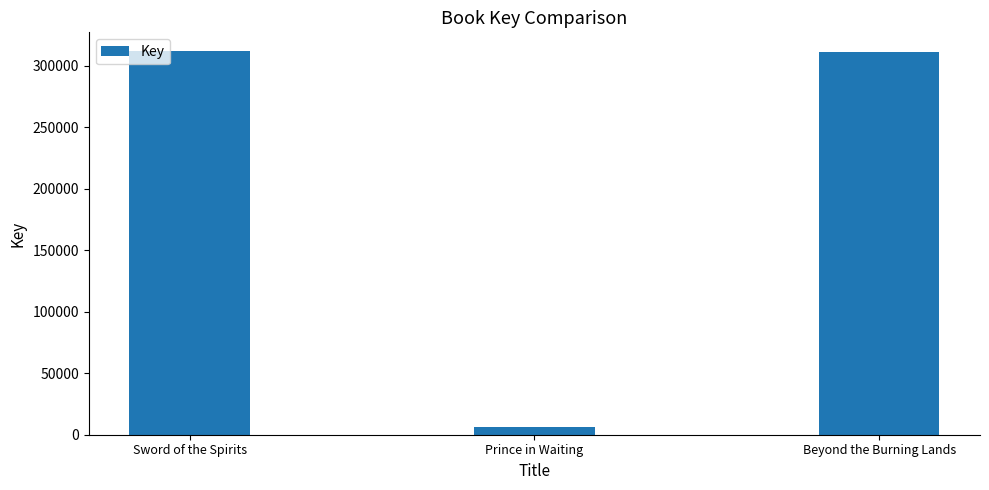

The chart shows a value of 311417 at Sword of the Spirits. True or false?

True